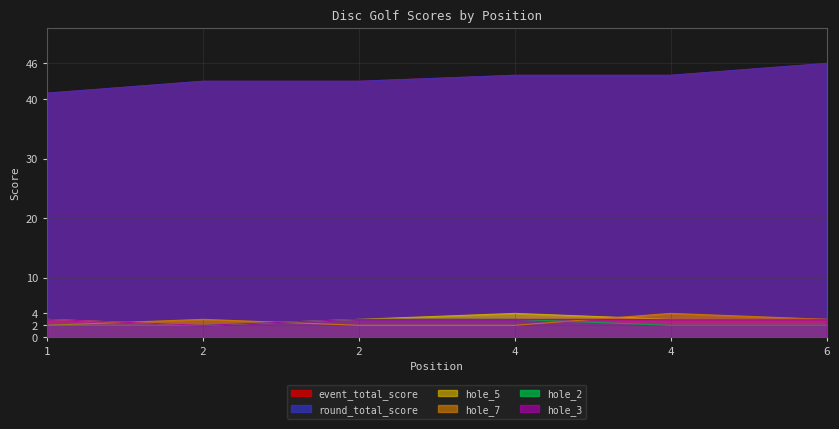

Reading right to left, what are all the values shown in this chart?

event_total_score: 46	44	44	43	43	41
round_total_score: 46	44	44	43	43	41
hole_5: 3	3	4	3	2	3
hole_7: 3	4	2	2	3	2
hole_2: 2	2	3	3	2	2
hole_3: 3	3	3	3	2	3